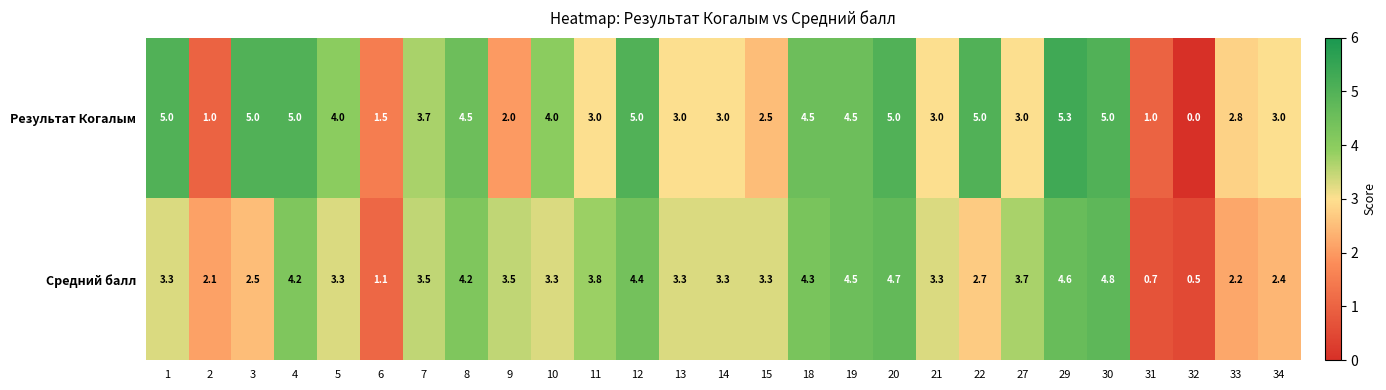

Rank the series at 22 from highest to lowest value.

Результат Когалым, Средний балл